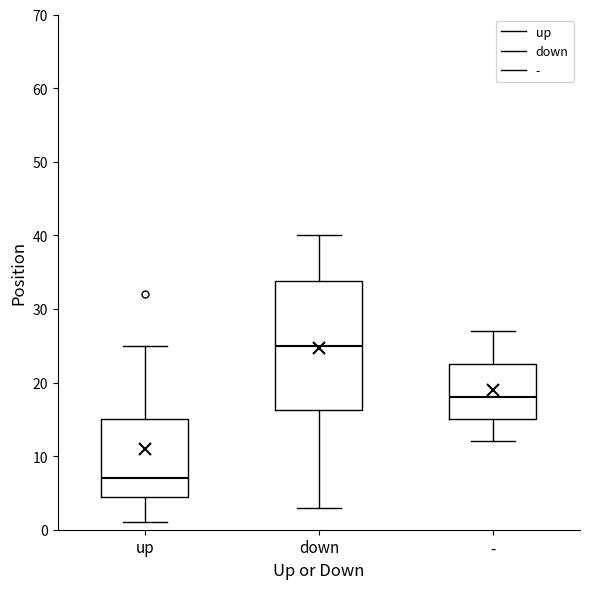

Where does the upper whisker of the box for - end on the y-axis? The values are not printed on the chart, so give them approximately, as read against the axis.

27